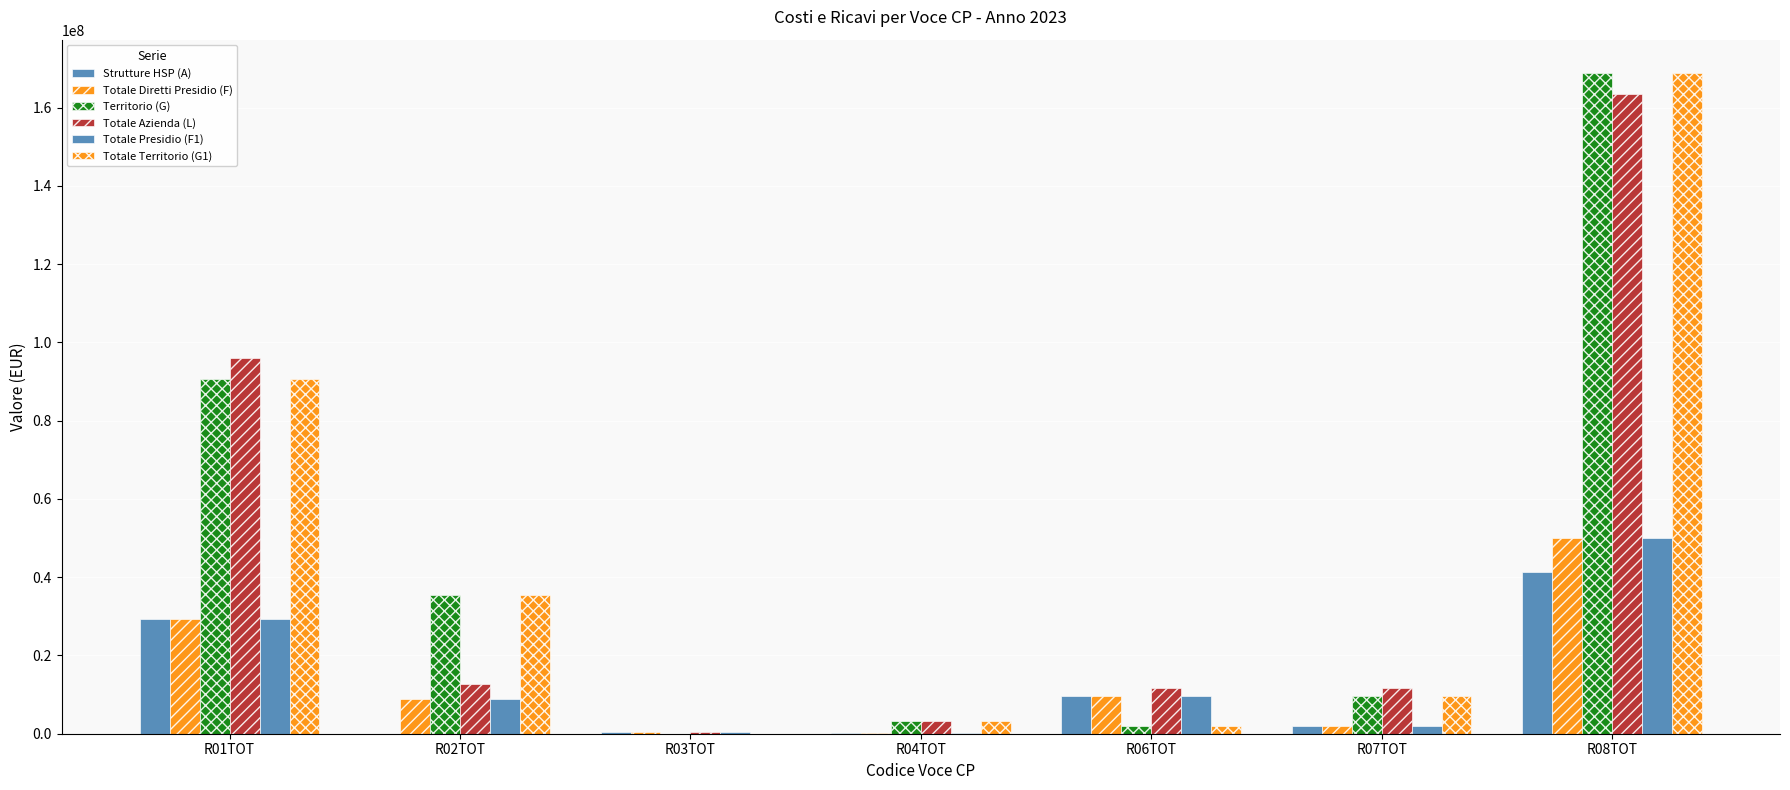

What is the total value across all series at R06TOT?

44252837.3